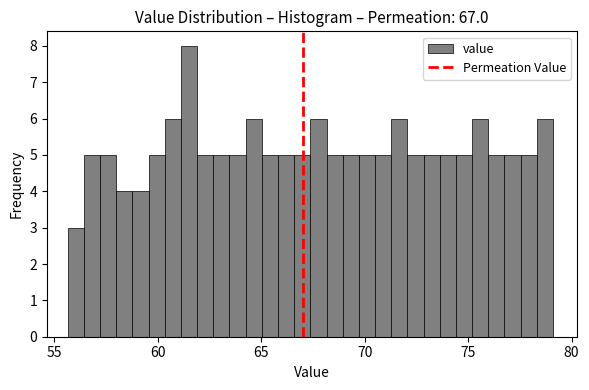

Read against the x-axis, roughly where is the centre of the tallest bar?

61.5